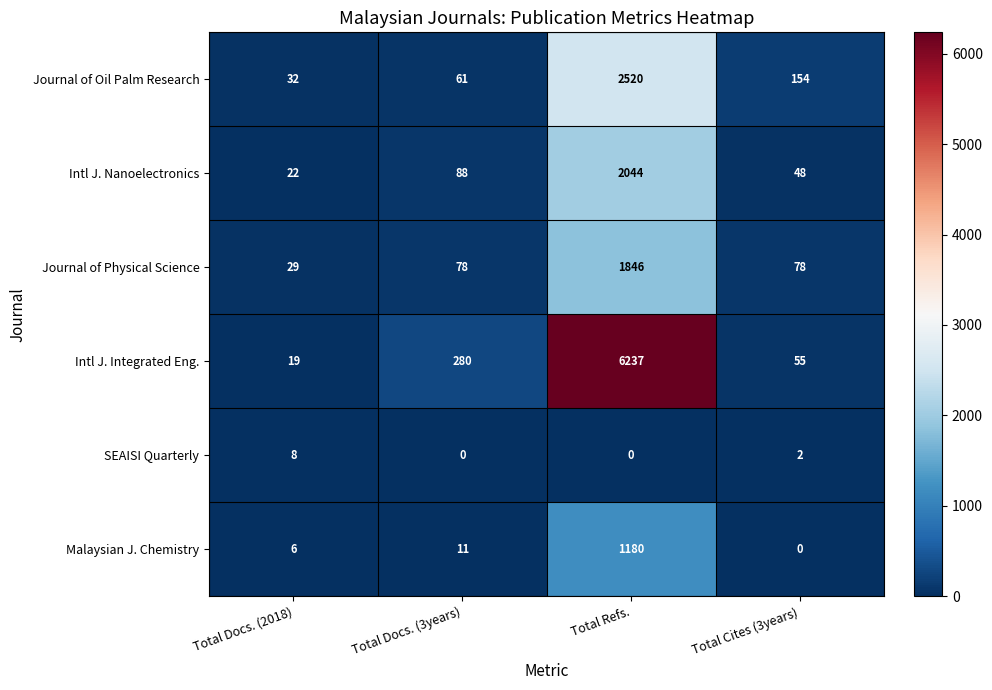

True or false: Journal of Physical Science has a value of 987 at Total Refs..

False